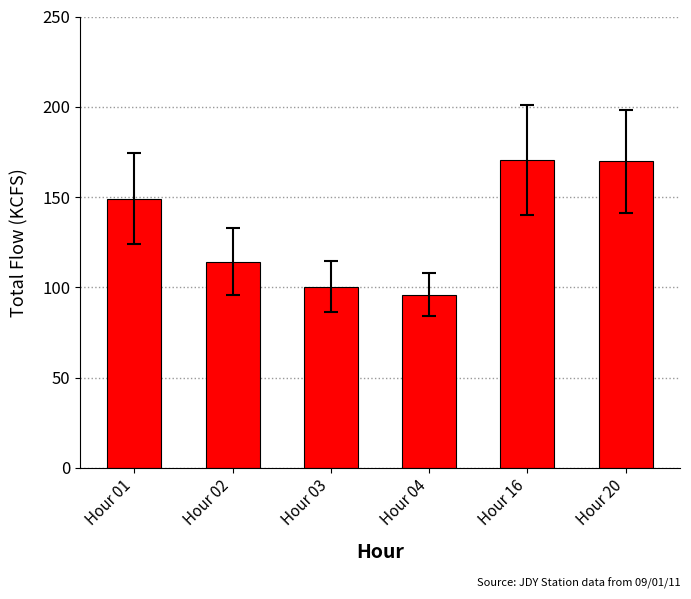

The value at Hour 16 is 170.5. True or false?

True